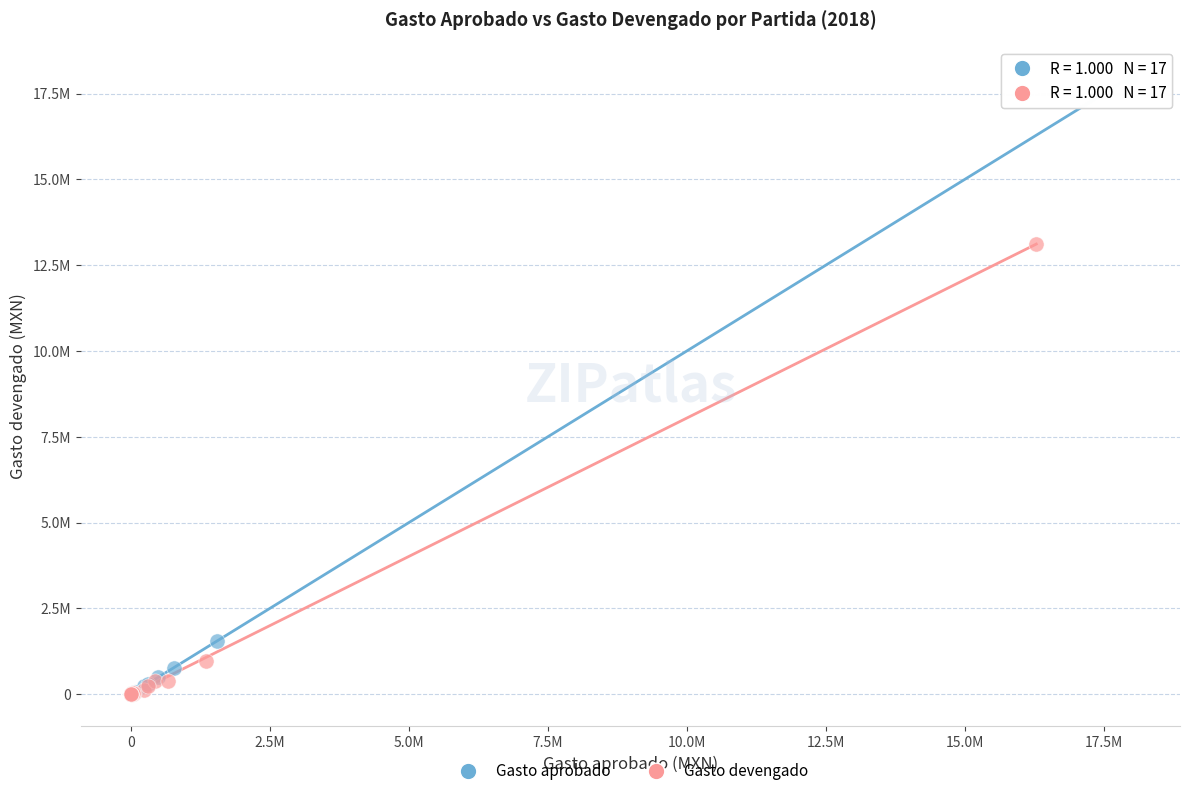

Which series contains the highest Y value?

Gasto aprobado